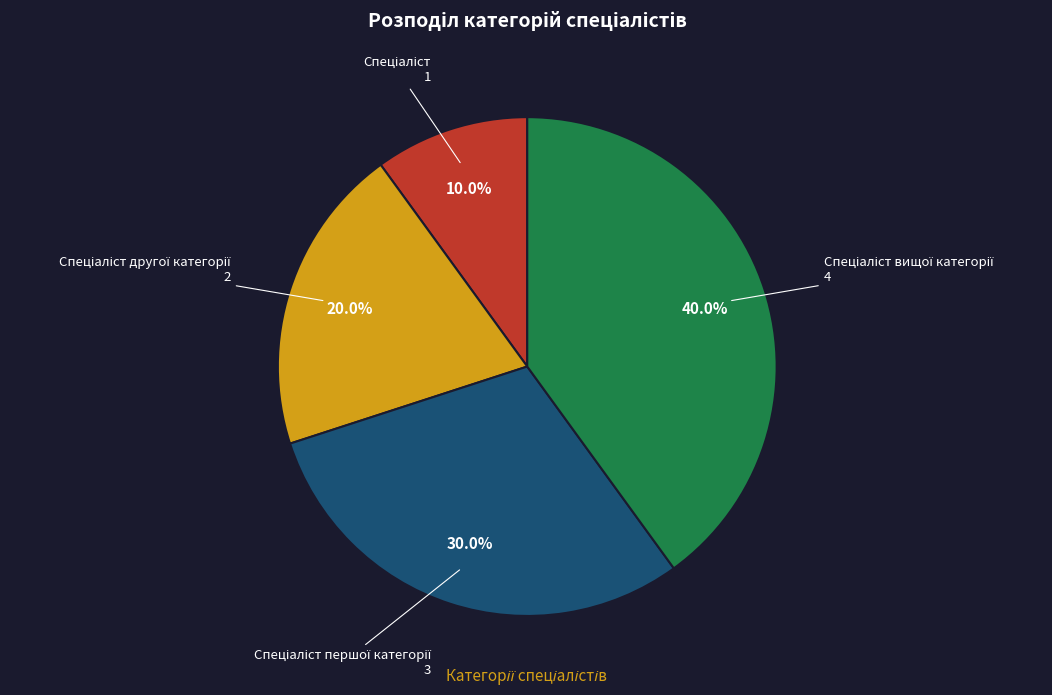

Is there any slice that represents more than half of the pie?

No